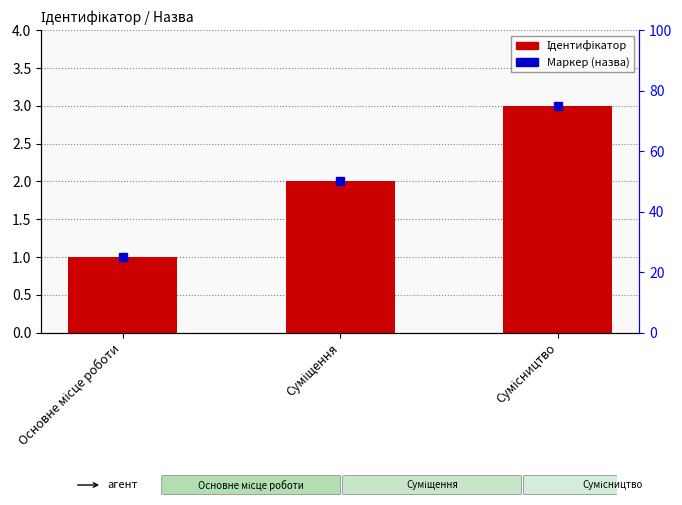

At which label is the value closest to 2?

Суміщення